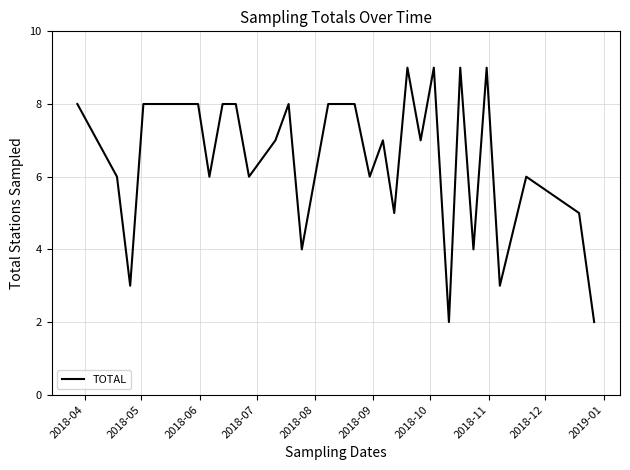

What is the smallest value displayed?

2